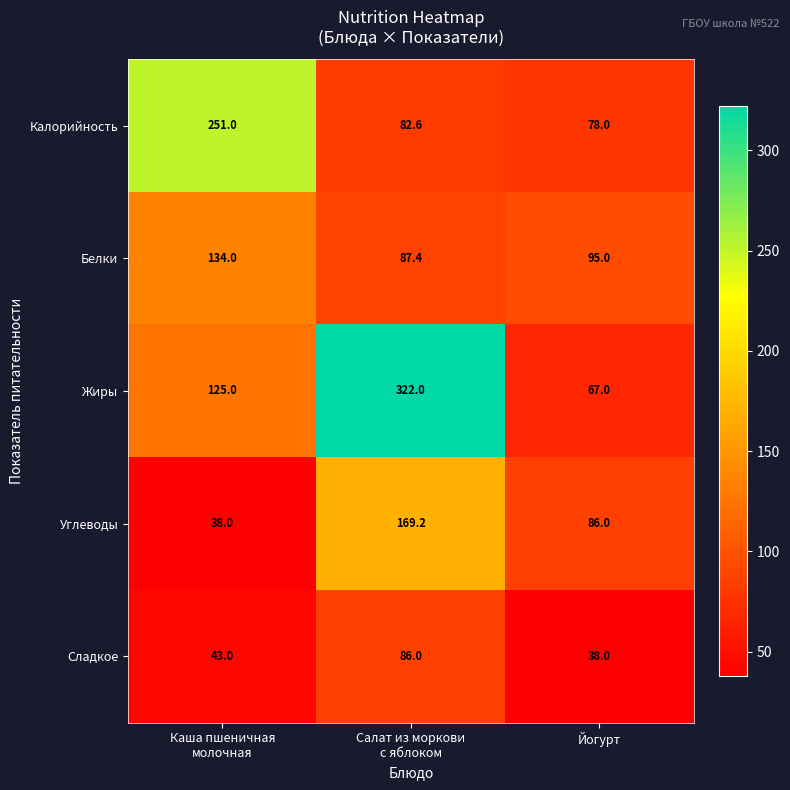

How many Сладкое values are between 38 and 86?

3